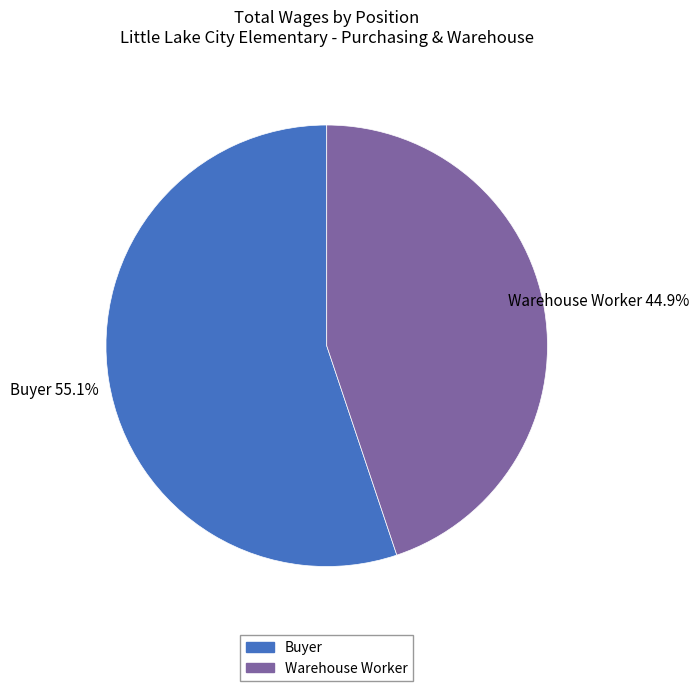

To the nearest percent, what is the difference between the Buyer and Warehouse Worker slice percentages?

10%